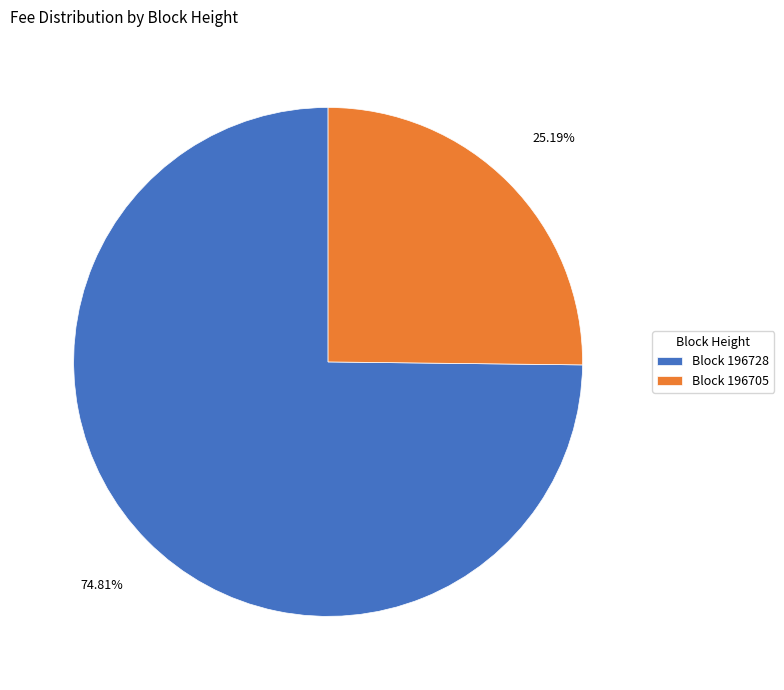

Rank the categories by value from highest to lowest.

Block 196728, Block 196705